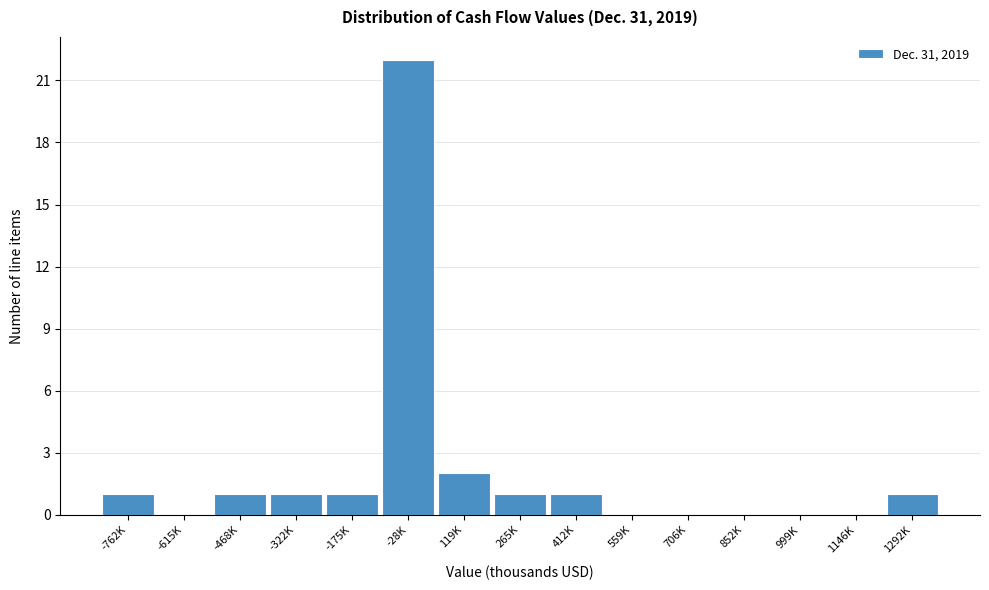

Reading left to right, list all the values displayed in this chart.

-762K=1	-615K=0	-468K=1	-322K=1	-175K=1	-28K=22	119K=2	265K=1	412K=1	559K=0	706K=0	852K=0	999K=0	1146K=0	1292K=1